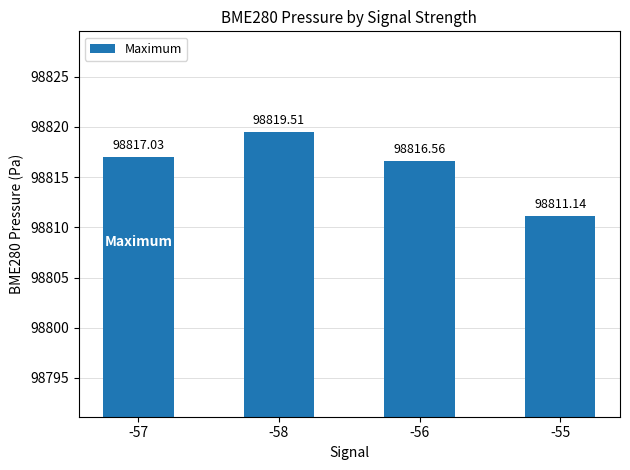

Reading right to left, list all the values displayed in this chart.

98811.1	98816.6	98819.5	98817.0